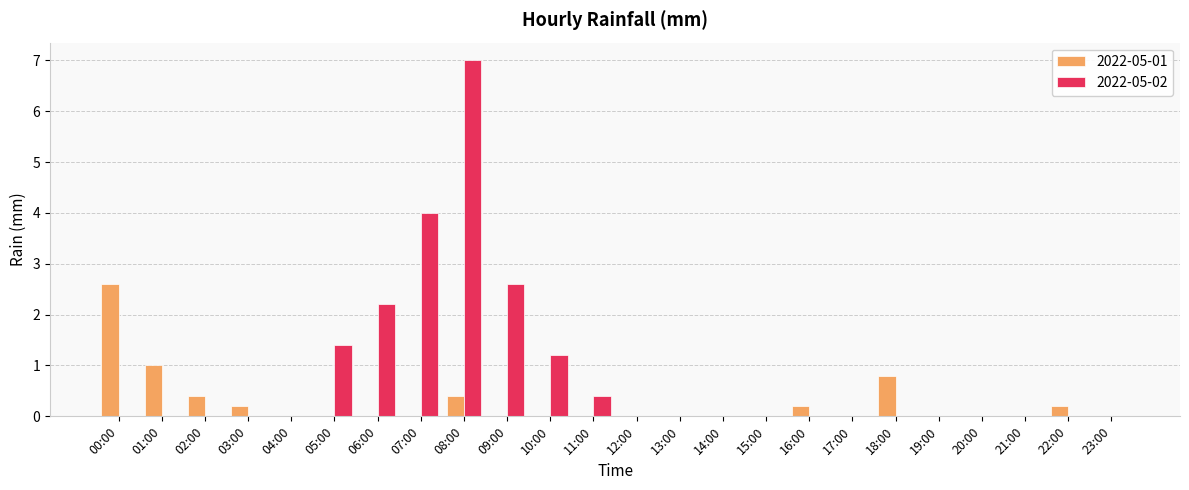

Are the bars grouped side by side (vs. stacked)?

Yes